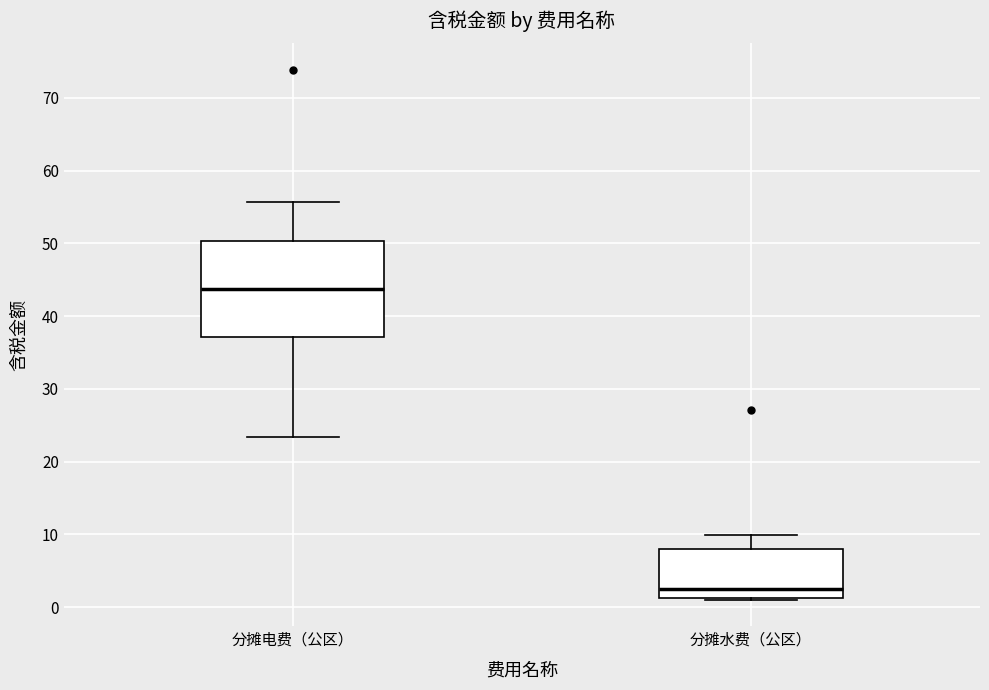

Where does the lower whisker of the box for 分摊电费（公区） end on the y-axis? The values are not printed on the chart, so give them approximately, as read against the axis.

23